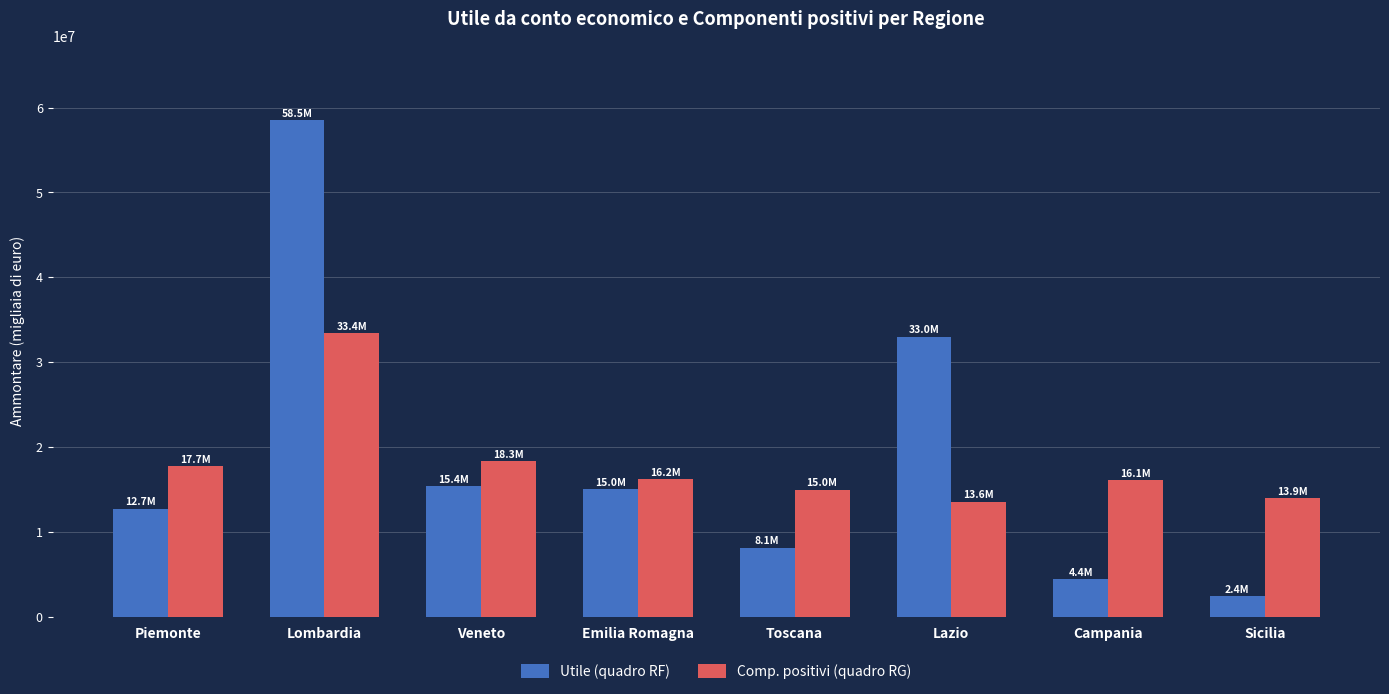

Count the number of categories in the chart.

8